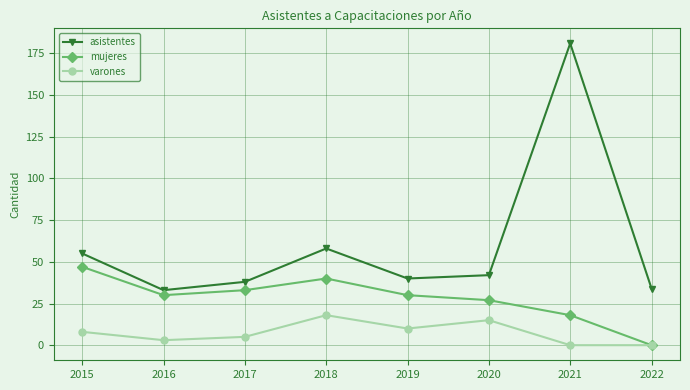

At 2015, list the series in order from smallest to largest.

varones, mujeres, asistentes